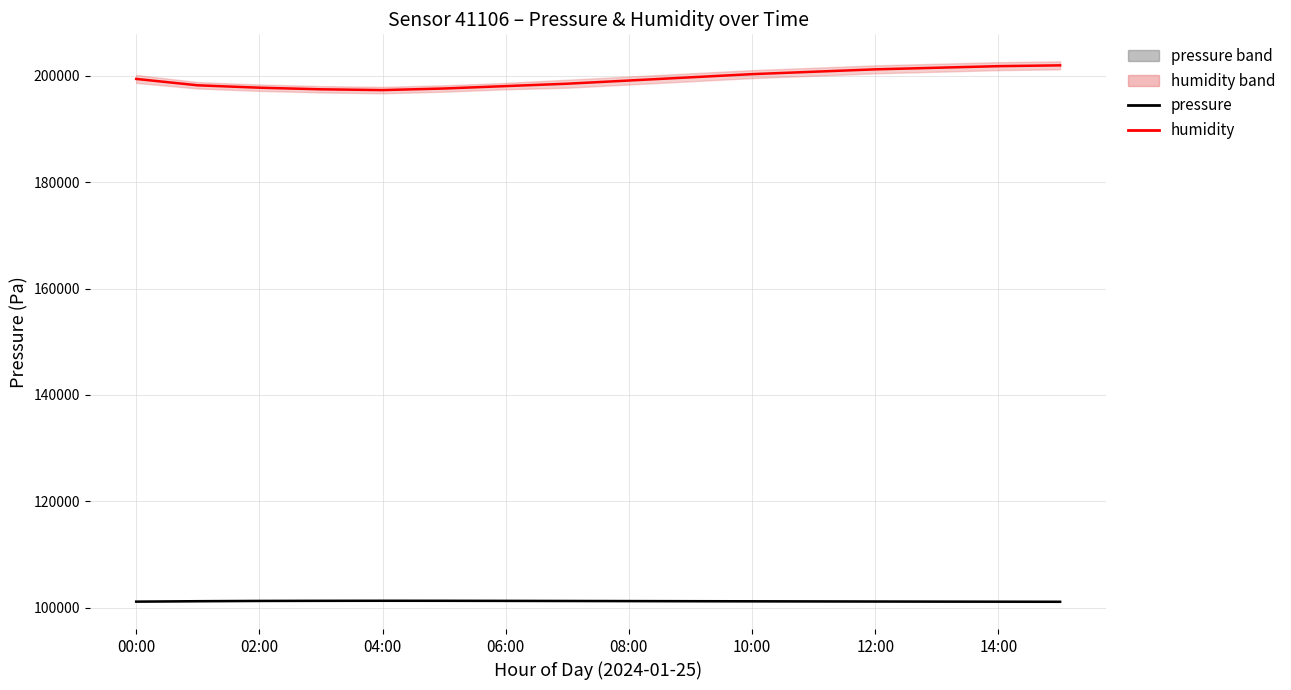

True or false: humidity has a value of 267260 at 02:00.

False